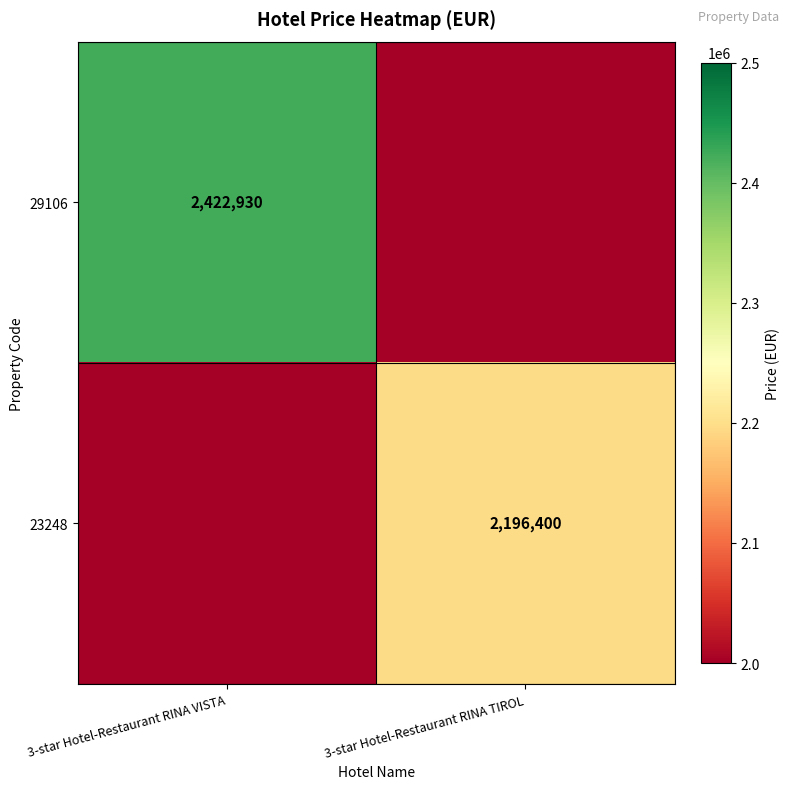

What is the spread (max minus min) of values at 3-star Hotel-Restaurant RINA VISTA?

2422930